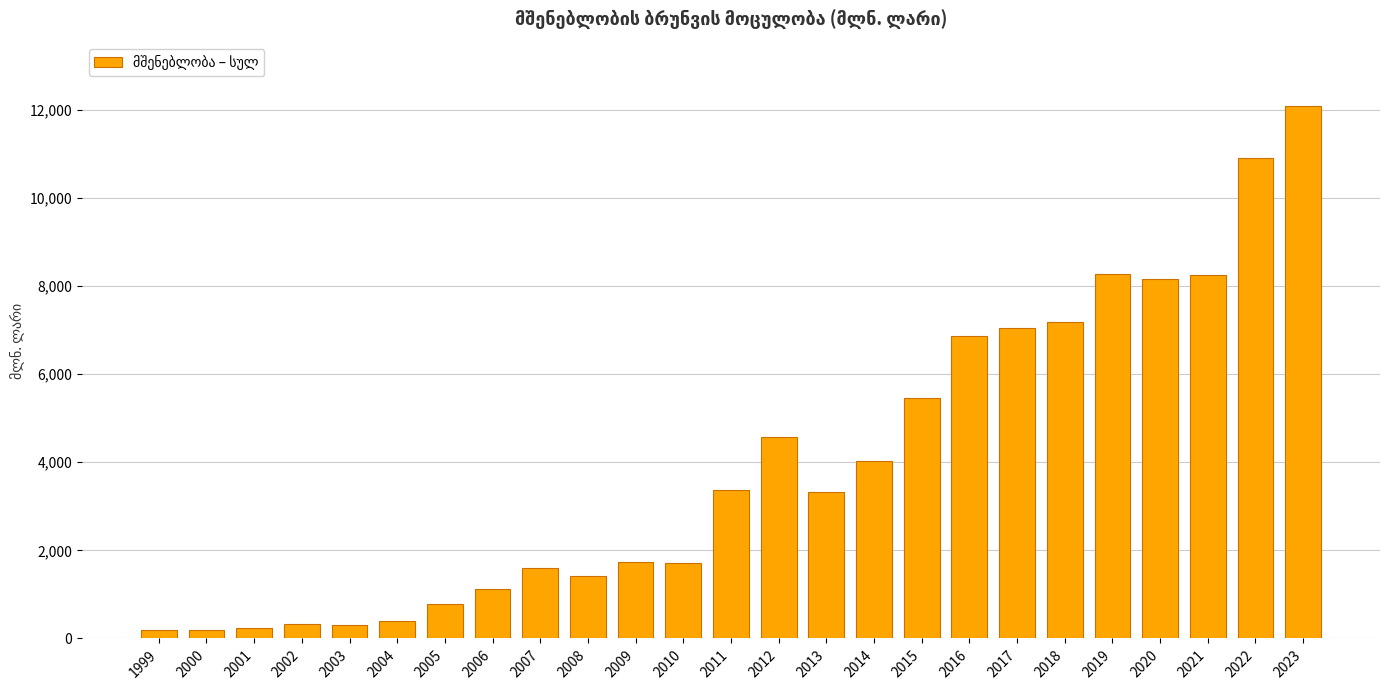

What is the average value?

3980.3